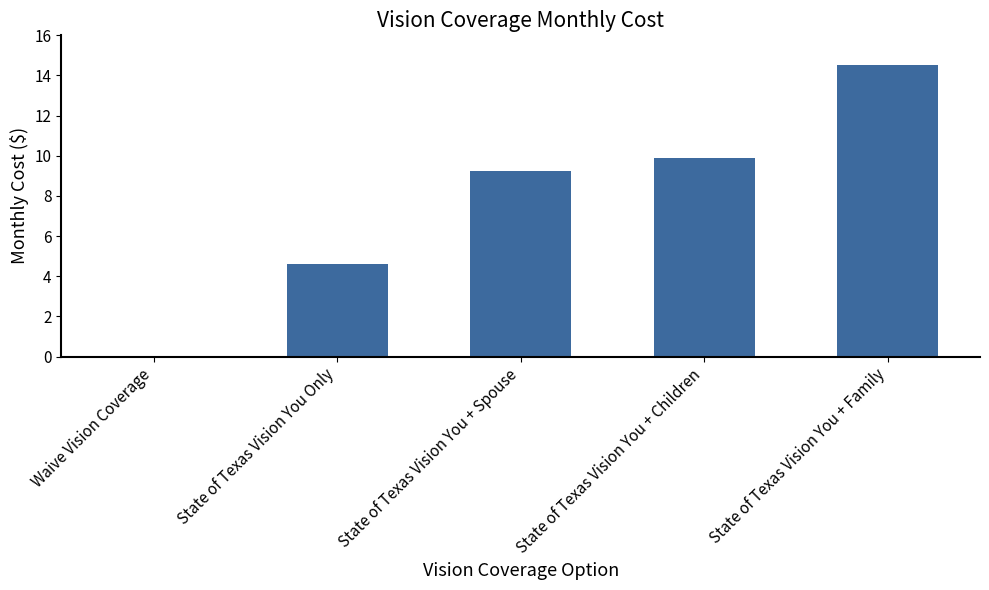

Reading left to right, extract all data points from this chart.

Waive Vision Coverage=0.0	State of Texas Vision You Only=4.6	State of Texas Vision You + Spouse=9.2	State of Texas Vision You + Children=9.9	State of Texas Vision You + Family=14.5